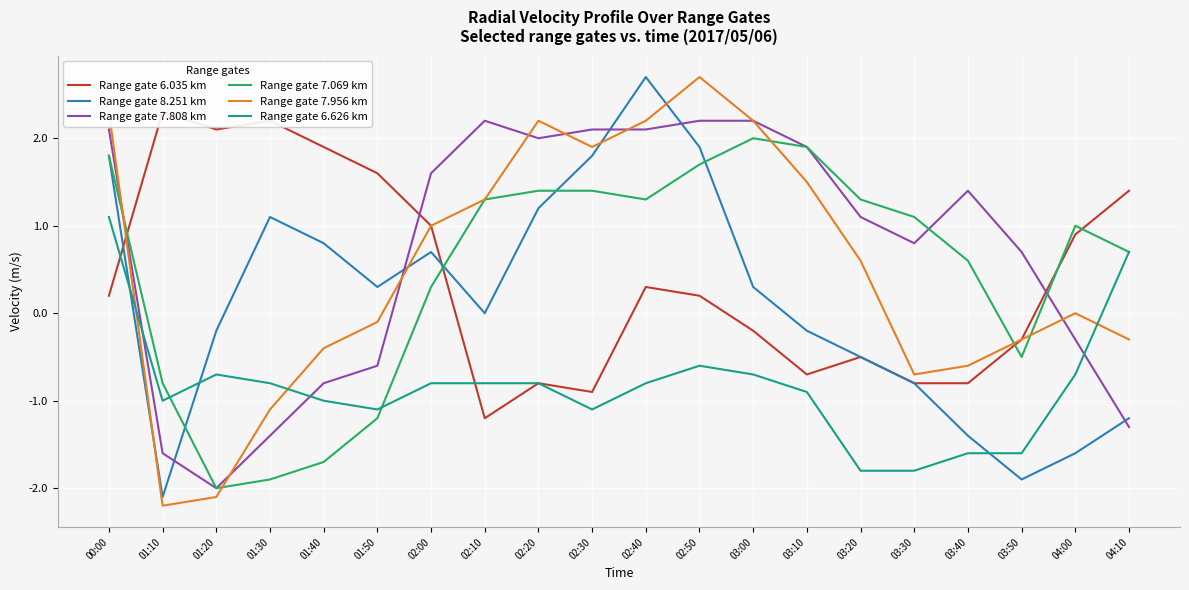

Reading right to left, extract all data points from this chart.

Range gate 6.035 km: 04:10=1.4	04:00=0.9	03:50=-0.3	03:40=-0.8	03:30=-0.8	03:20=-0.5	03:10=-0.7	03:00=-0.2	02:50=0.2	02:40=0.3	02:30=-0.9	02:20=-0.8	02:10=-1.2	02:00=1.0	01:50=1.6	01:40=1.9	01:30=2.2	01:20=2.1	01:10=2.3	00:00=0.2
Range gate 8.251 km: 04:10=-1.2	04:00=-1.6	03:50=-1.9	03:40=-1.4	03:30=-0.8	03:20=-0.5	03:10=-0.2	03:00=0.3	02:50=1.9	02:40=2.7	02:30=1.8	02:20=1.2	02:10=0.0	02:00=0.7	01:50=0.3	01:40=0.8	01:30=1.1	01:20=-0.2	01:10=-2.1	00:00=1.8
Range gate 7.808 km: 04:10=-1.3	04:00=-0.3	03:50=0.7	03:40=1.4	03:30=0.8	03:20=1.1	03:10=1.9	03:00=2.2	02:50=2.2	02:40=2.1	02:30=2.1	02:20=2.0	02:10=2.2	02:00=1.6	01:50=-0.6	01:40=-0.8	01:30=-1.4	01:20=-2.0	01:10=-1.6	00:00=2.1
Range gate 7.069 km: 04:10=0.7	04:00=1.0	03:50=-0.5	03:40=0.6	03:30=1.1	03:20=1.3	03:10=1.9	03:00=2.0	02:50=1.7	02:40=1.3	02:30=1.4	02:20=1.4	02:10=1.3	02:00=0.3	01:50=-1.2	01:40=-1.7	01:30=-1.9	01:20=-2.0	01:10=-0.8	00:00=1.8
Range gate 7.956 km: 04:10=-0.3	04:00=-0.0	03:50=-0.3	03:40=-0.6	03:30=-0.7	03:20=0.6	03:10=1.5	03:00=2.2	02:50=2.7	02:40=2.2	02:30=1.9	02:20=2.2	02:10=1.3	02:00=1.0	01:50=-0.1	01:40=-0.4	01:30=-1.1	01:20=-2.1	01:10=-2.2	00:00=2.3
Range gate 6.626 km: 04:10=0.7	04:00=-0.7	03:50=-1.6	03:40=-1.6	03:30=-1.8	03:20=-1.8	03:10=-0.9	03:00=-0.7	02:50=-0.6	02:40=-0.8	02:30=-1.1	02:20=-0.8	02:10=-0.8	02:00=-0.8	01:50=-1.1	01:40=-1.0	01:30=-0.8	01:20=-0.7	01:10=-1.0	00:00=1.1